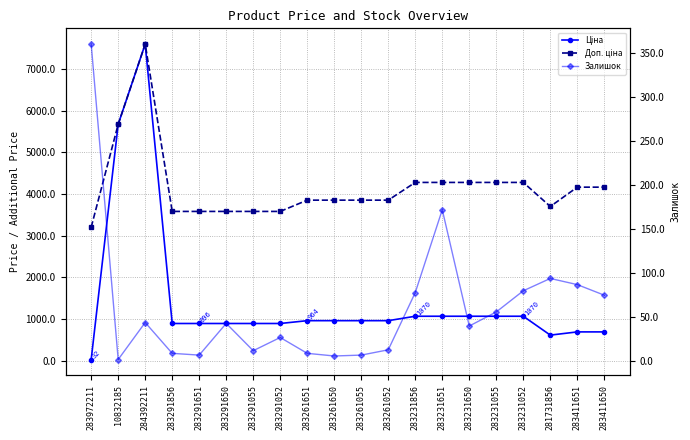

Which category has the highest value across all series?

284392211